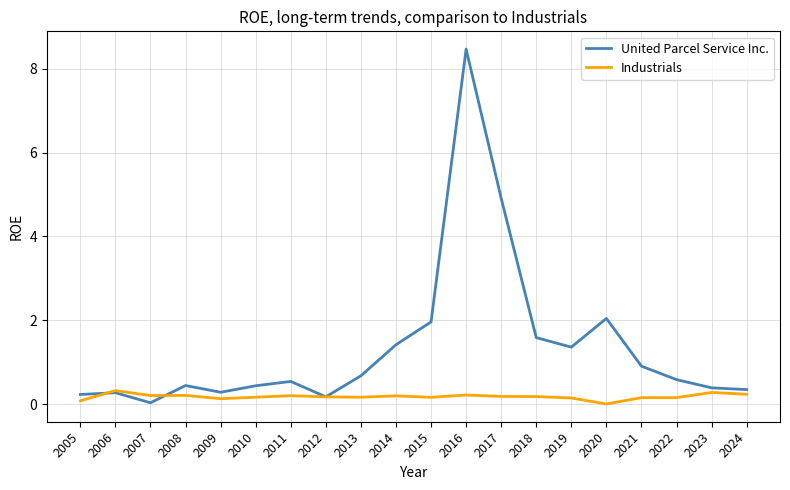

Which series ends up on top after the final intersection of Industrials and United Parcel Service Inc.?

United Parcel Service Inc.